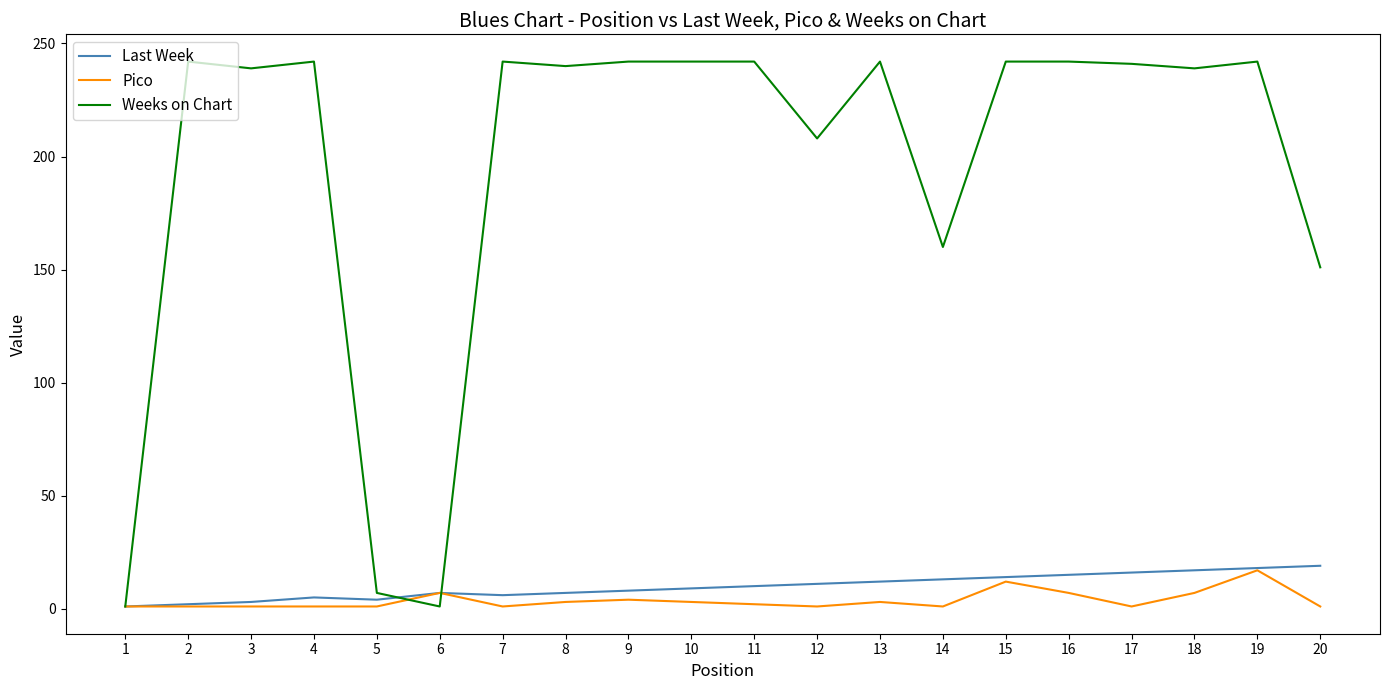

What is the sum of all Last Week values?

197